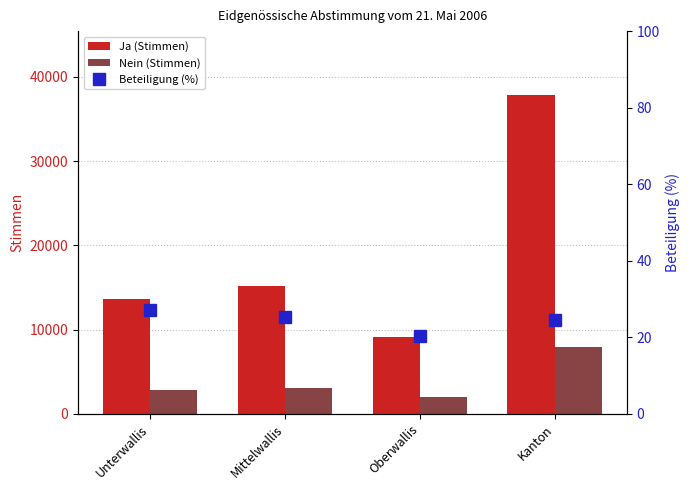

Is the value of Beteiligung (%) at Oberwallis greater than the value of Ja (Stimmen) at Kanton?

No